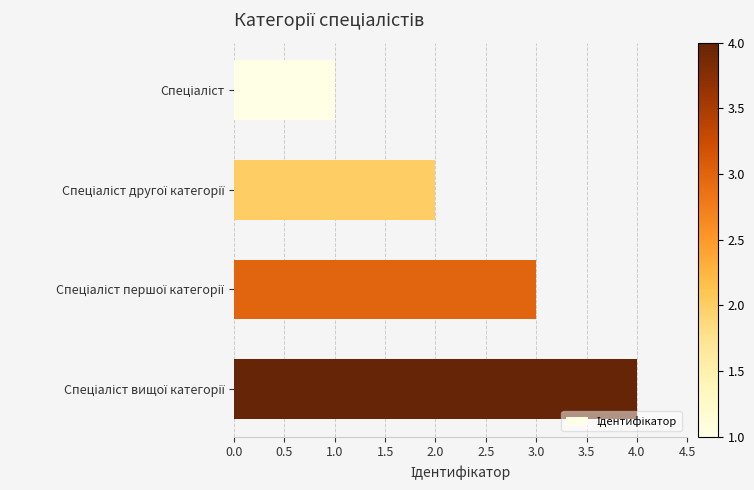

What is the sum of all values?

10